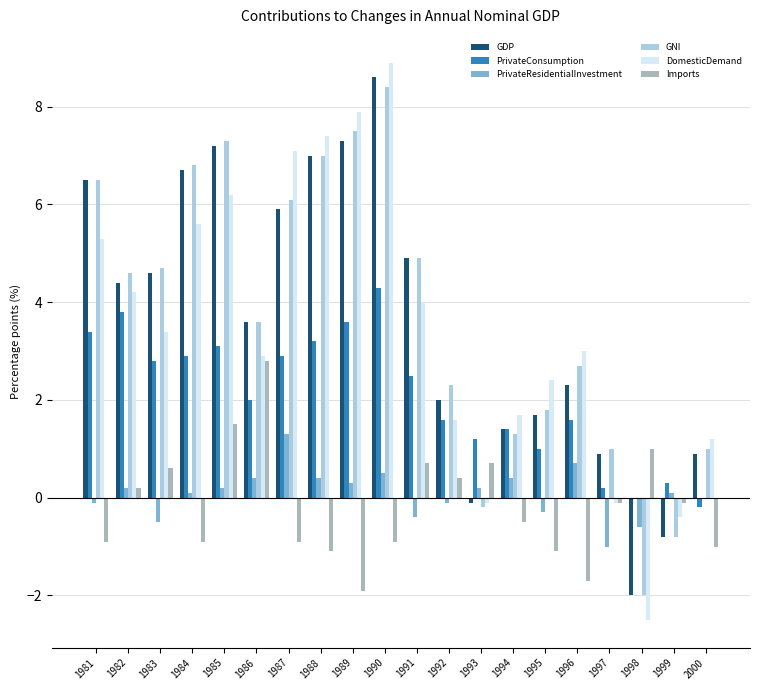

How many values in Imports are above zero?

8